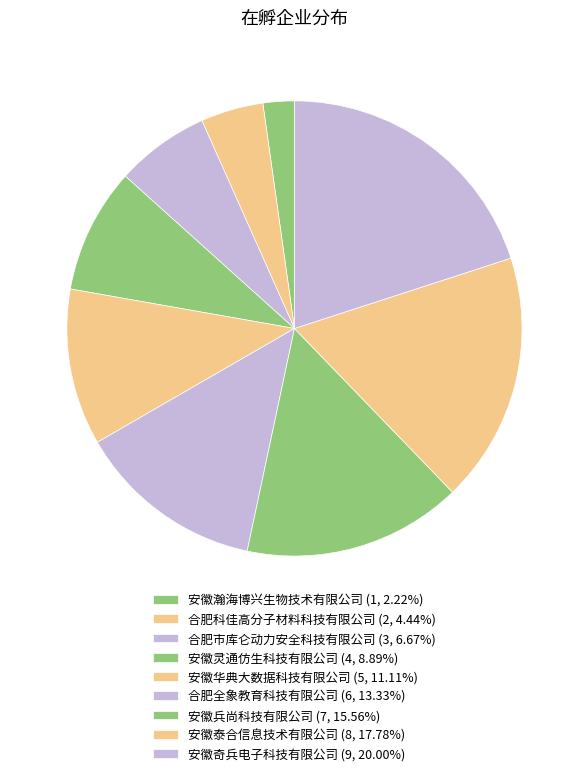

Does 合肥科佳高分子材料科技有限公司 represent more than half of the total?

No